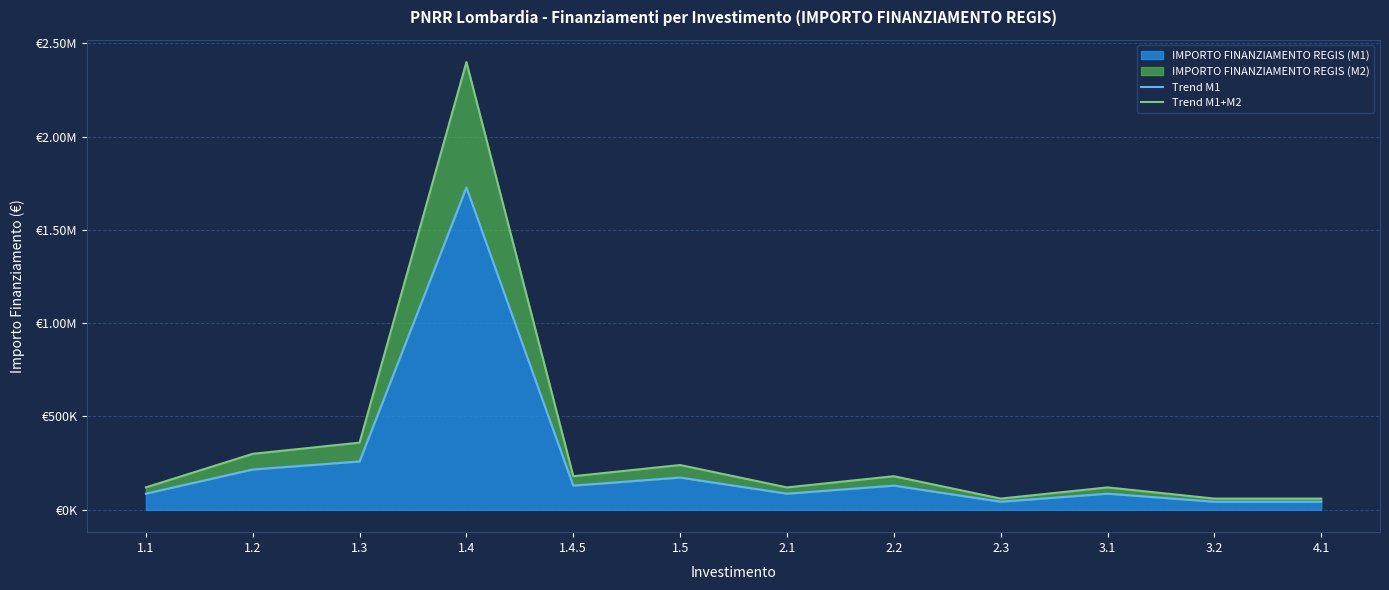

List the labels in order of Trend M1 value, largest first.

1.4, 1.3, 1.2, 1.5, 1.4.5, 2.2, 1.1, 2.1, 3.1, 2.3, 3.2, 4.1